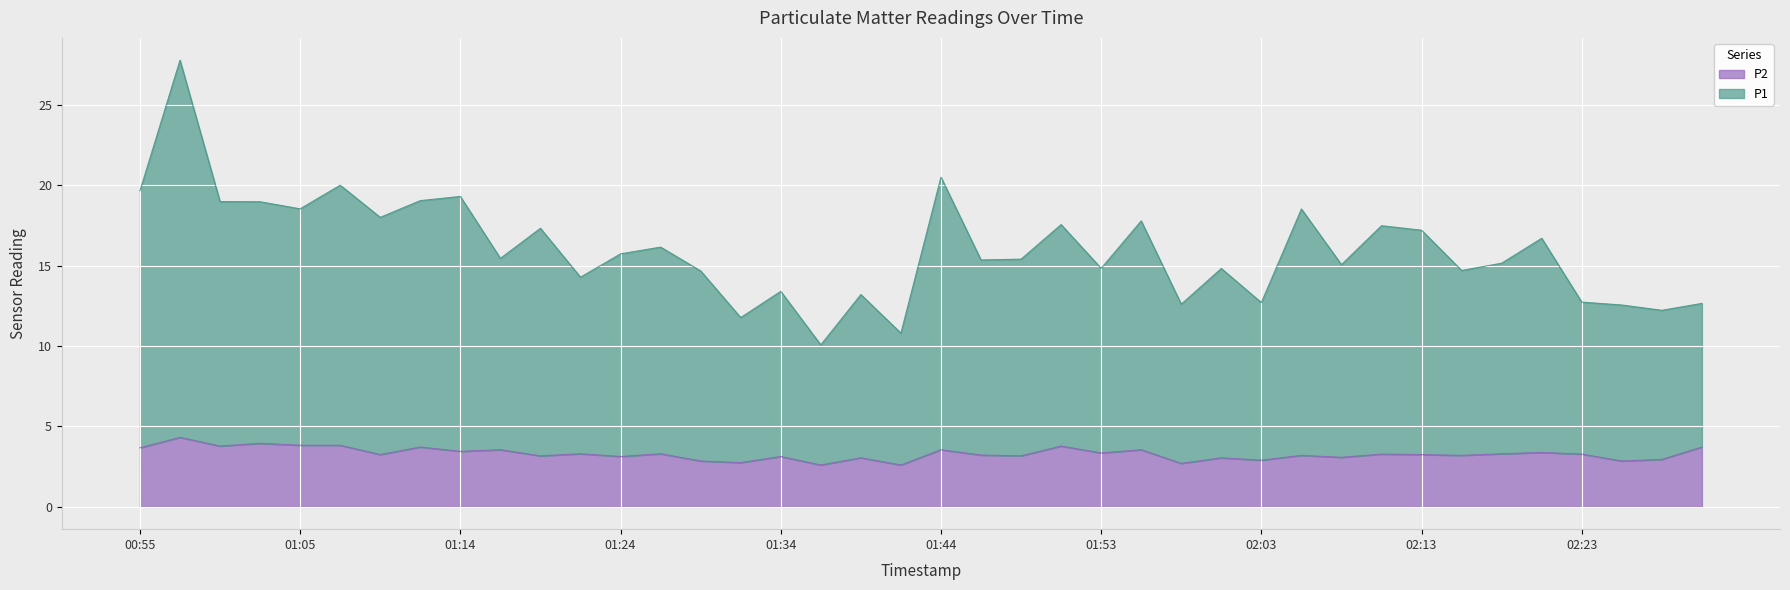

At which label does P1 first exceed 15?

00:55